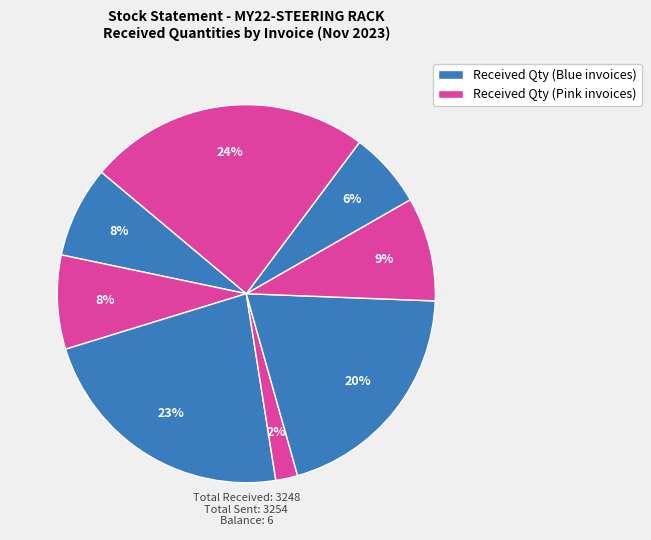

How many slices are in this pie chart?

8